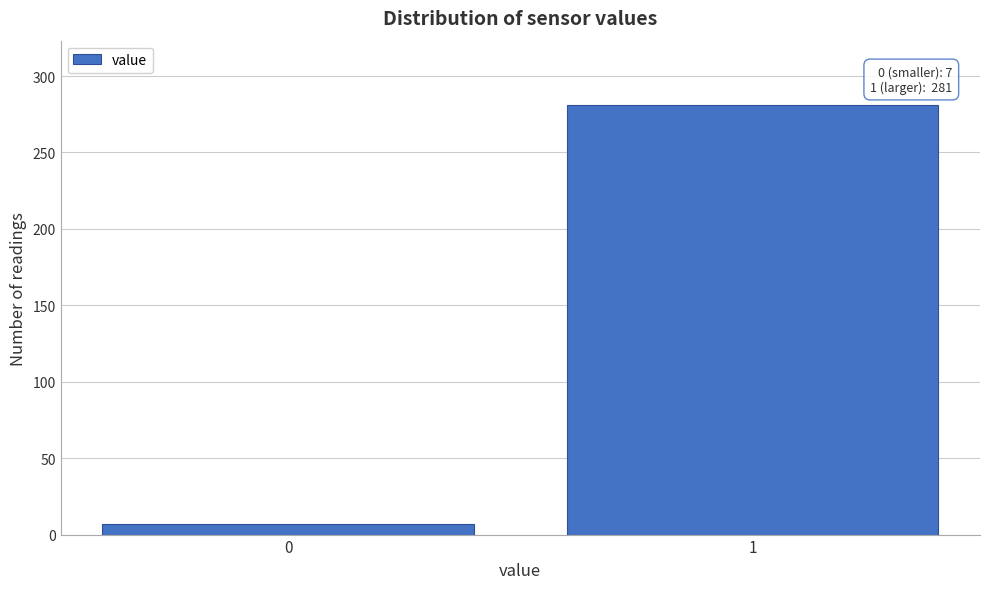

Reading left to right, list all the values displayed in this chart.

0=7	1=281